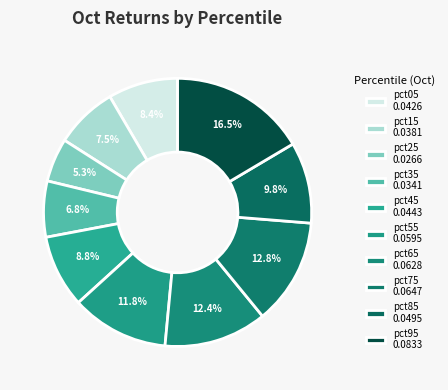

To the nearest percent, what is the combined percentage of pct45 and pct25?

14%